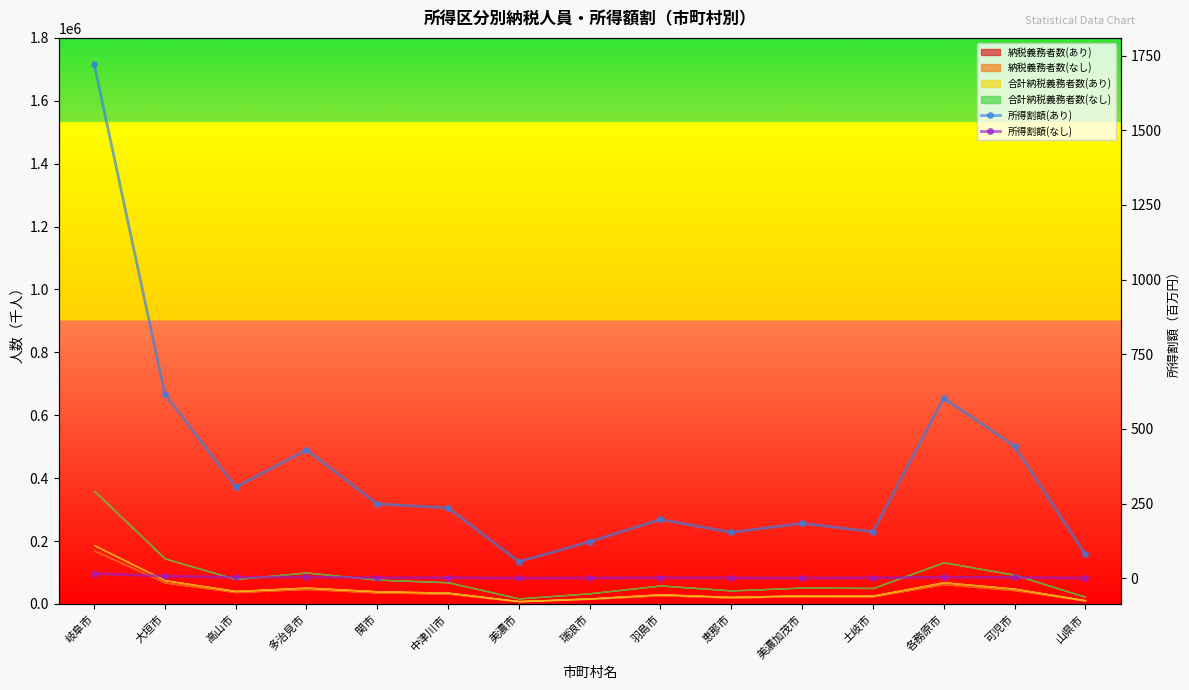

Where is the first local minimum for 所得割額(なし)?

高山市